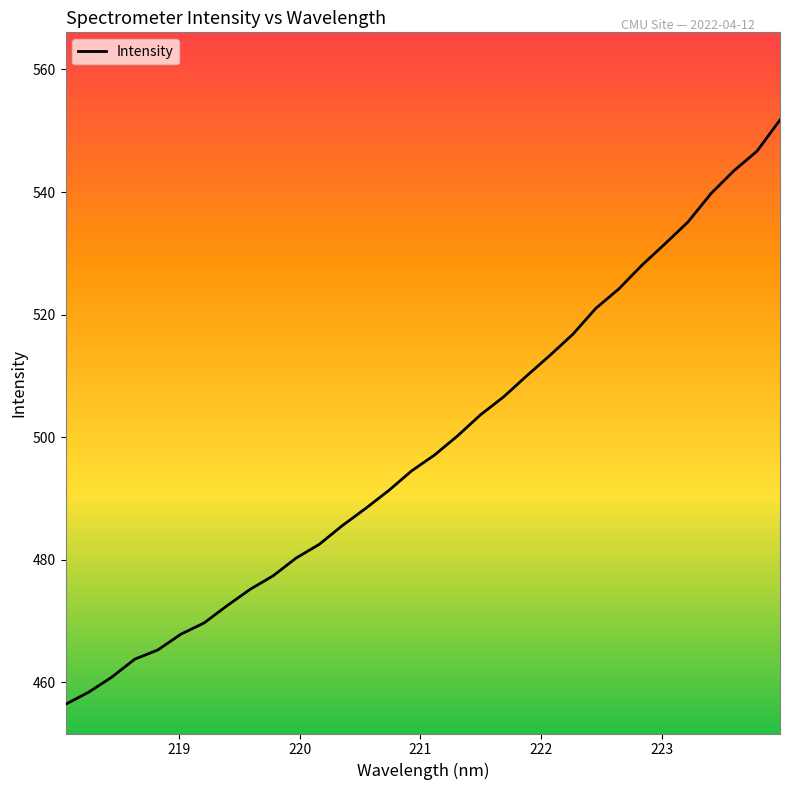

What is the greatest value displayed?

551.8